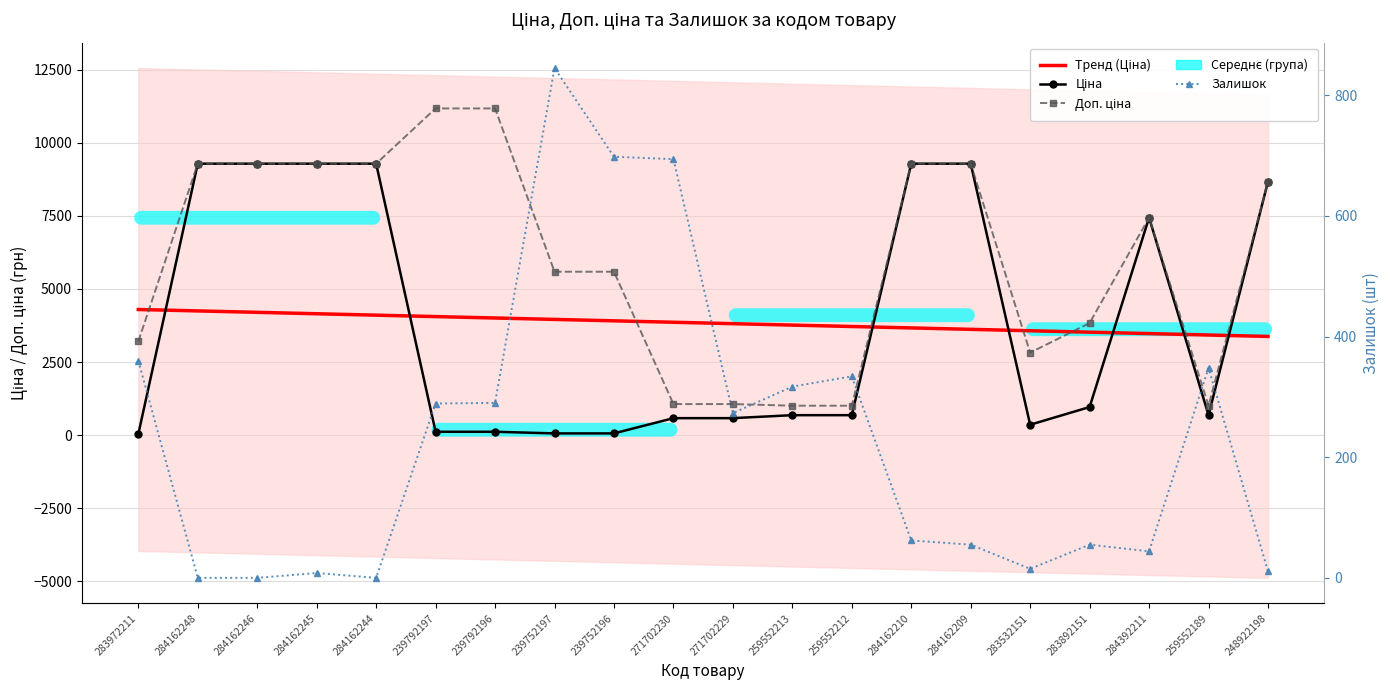

Between which two adjacent categories do Залишок and Ціна first intersect?

283972211 and 284162248